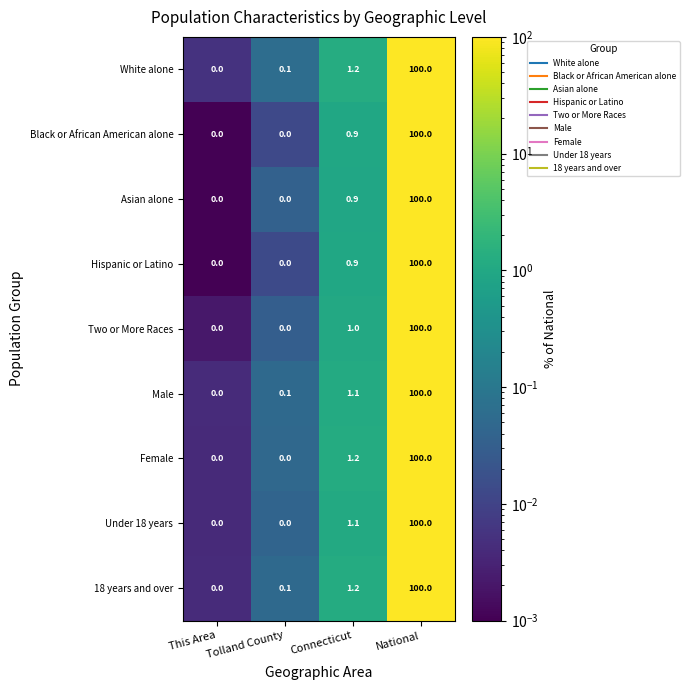

The value of Female at This Area is 30.7. True or false?

False